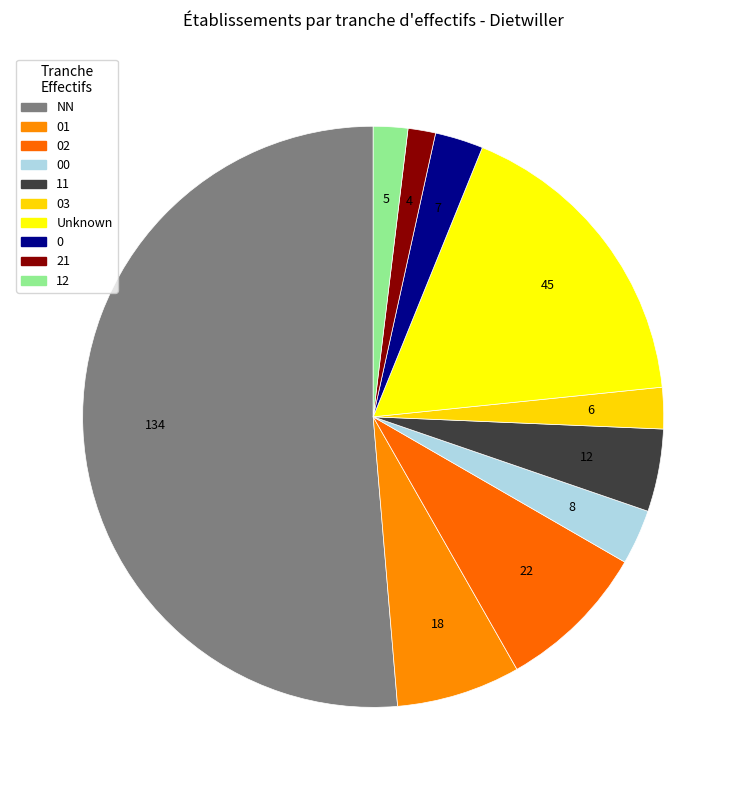

Count the number of slices in the pie.

10